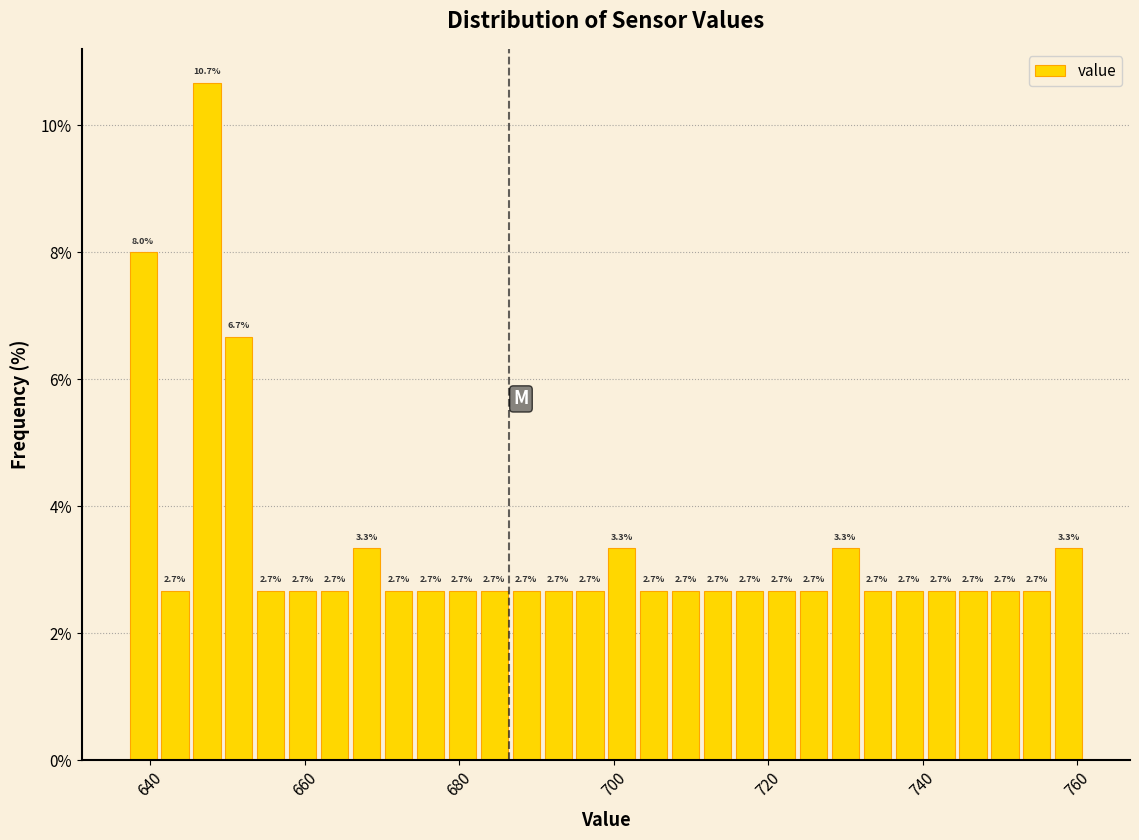

Around what value on the x-axis is the tallest bar? Give the approximate position of its centre, as read against the axis.

648